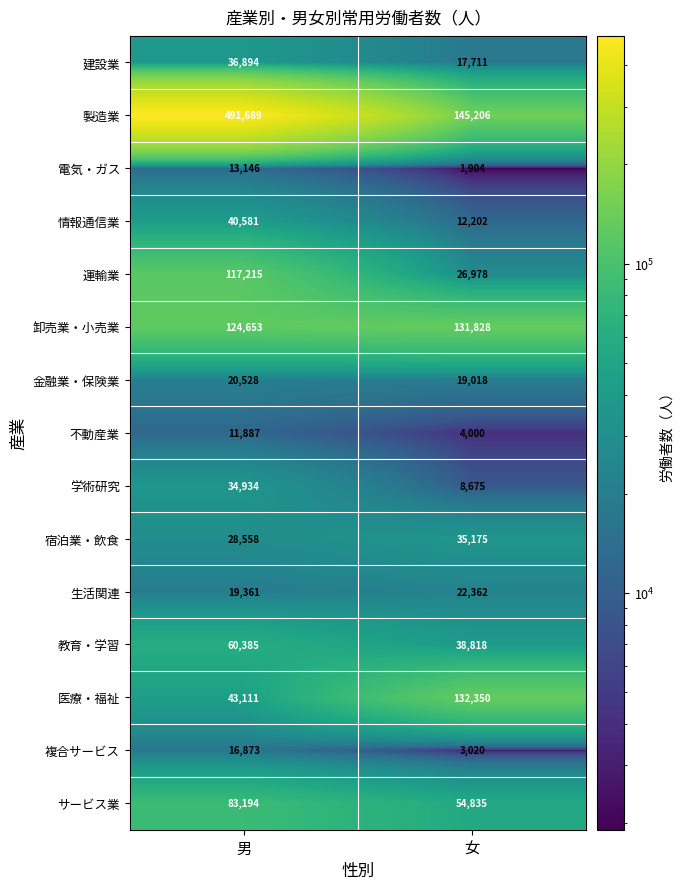

Rank the categories by 不動産業 value from highest to lowest.

男, 女